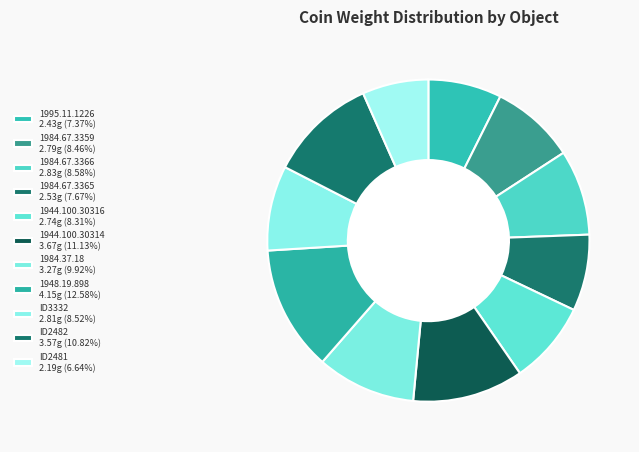

How many segments does this pie chart have?

11